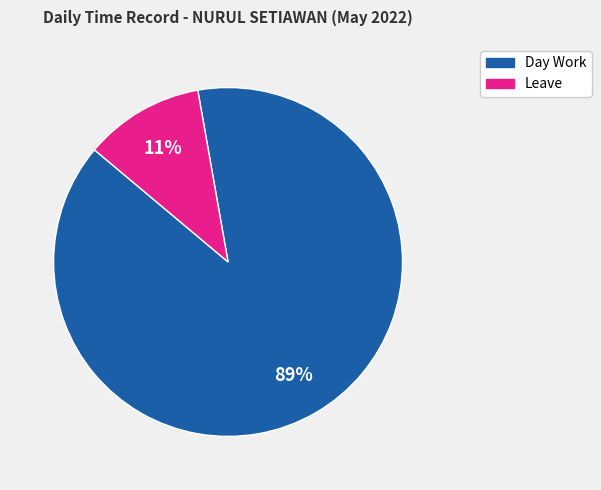

To the nearest percent, what is the difference between the largest and smallest slice percentages?

78%